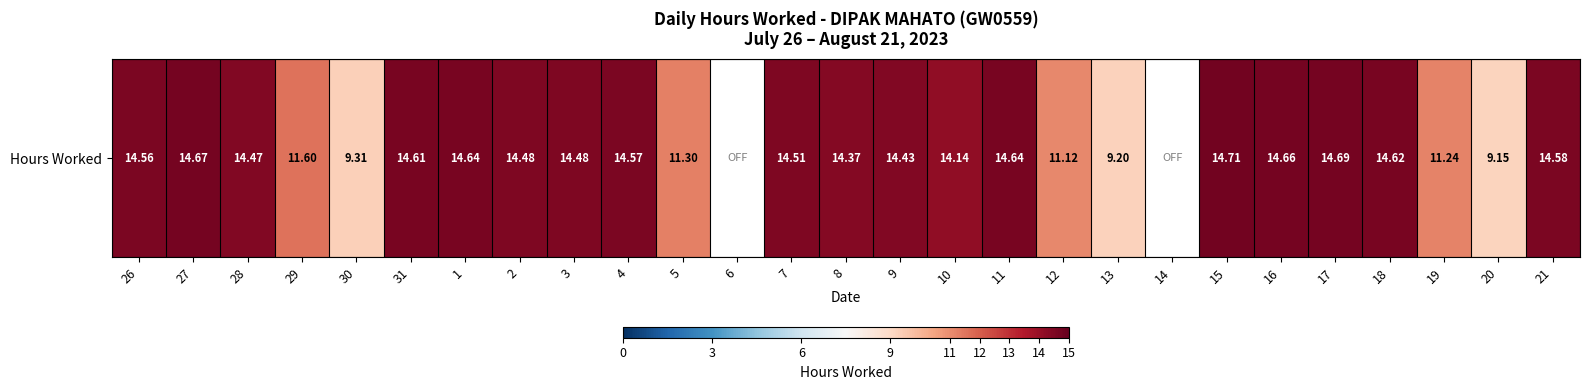

Count the number of values greater than 14.

18